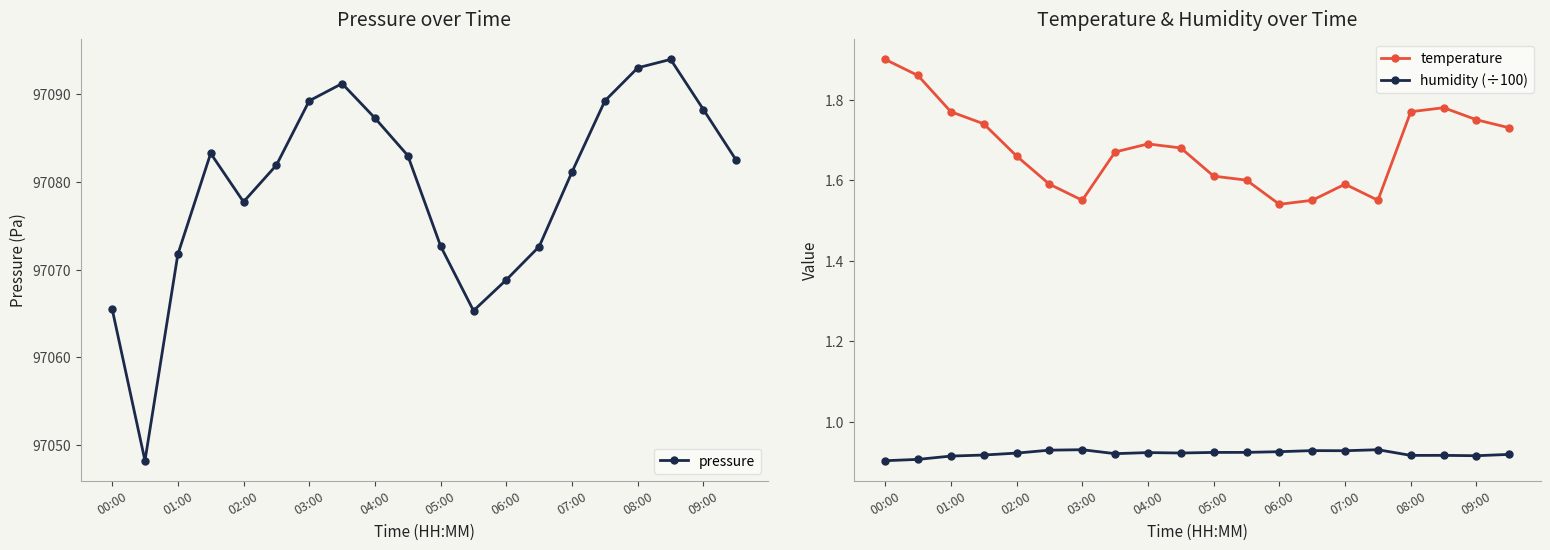

Does the chart display data point markers on the line(s)?

Yes